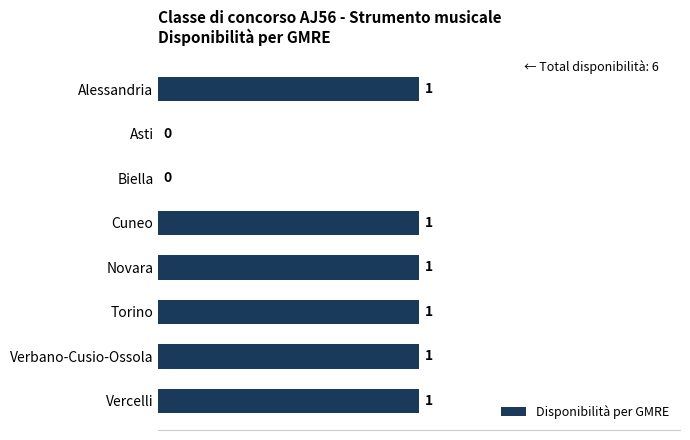

What is the ratio of the value at Torino to the value at Alessandria?

1.0